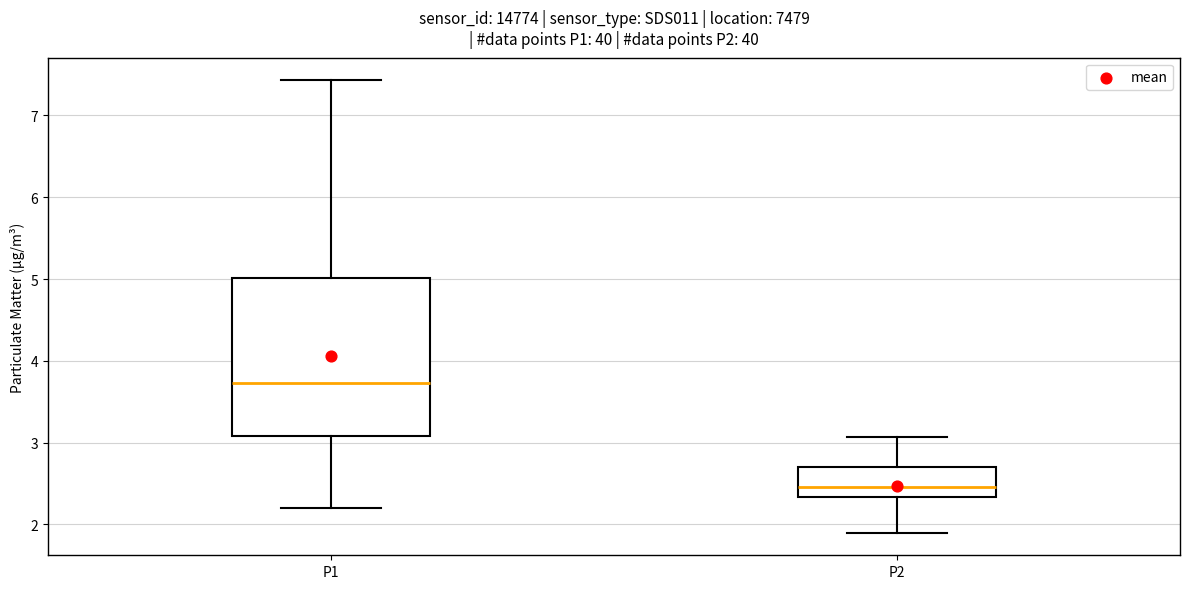

Where is the upper edge of the box for P1 on the y-axis? The values are not printed on the chart, so give them approximately, as read against the axis.

5.0